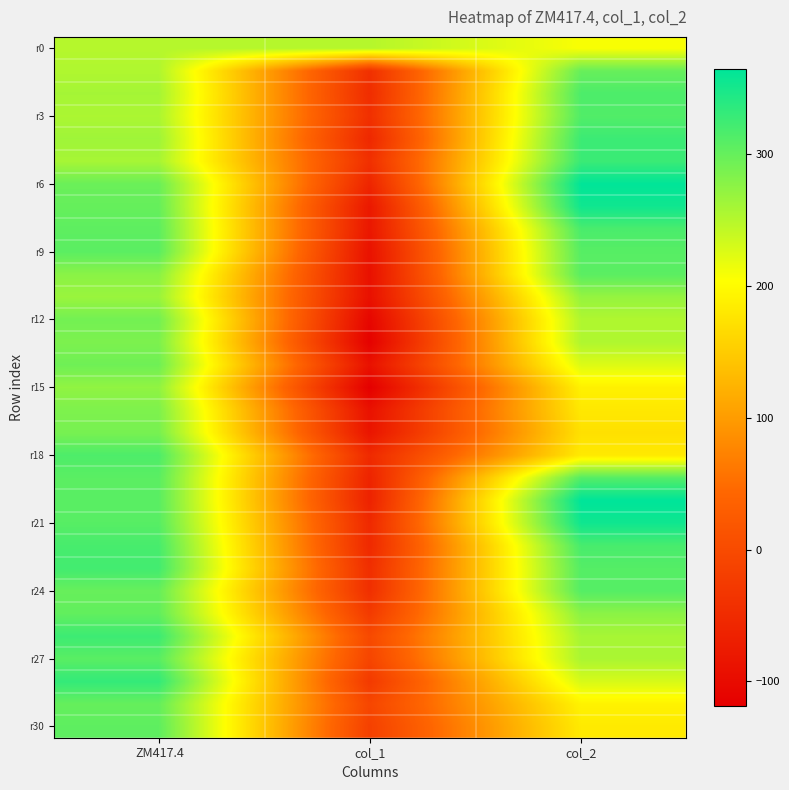

How many series are shown in this chart?

31